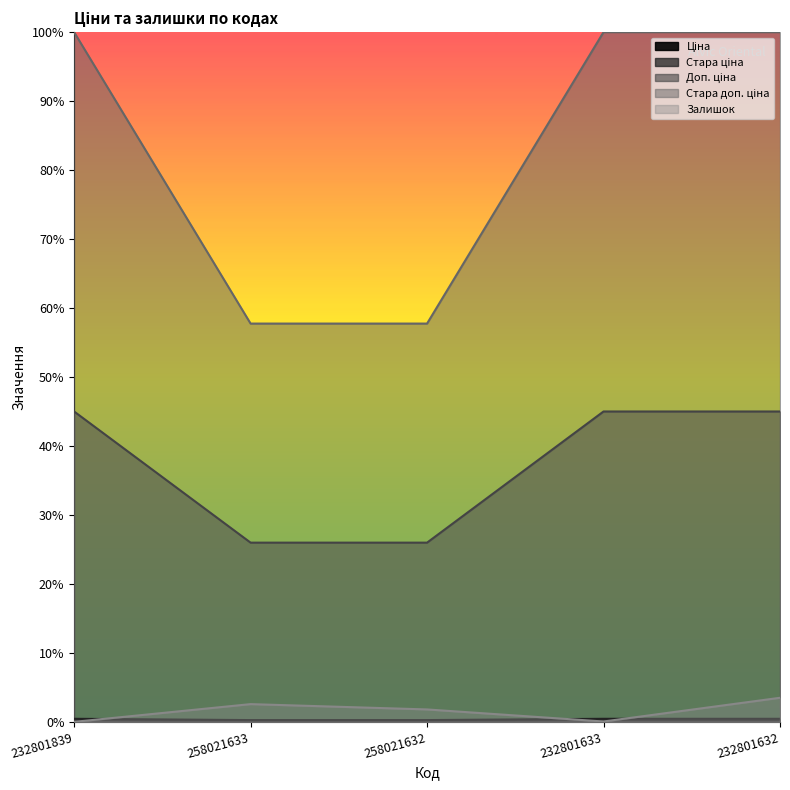

What is the minimum value for Стара доп. ціна?

0.3